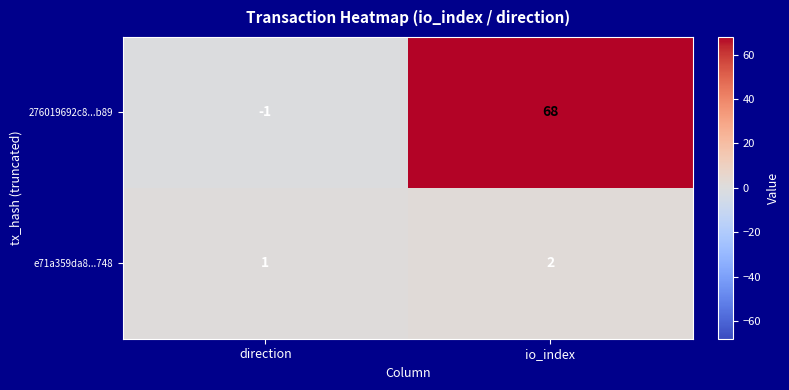

Which category has the highest value across all series?

io_index